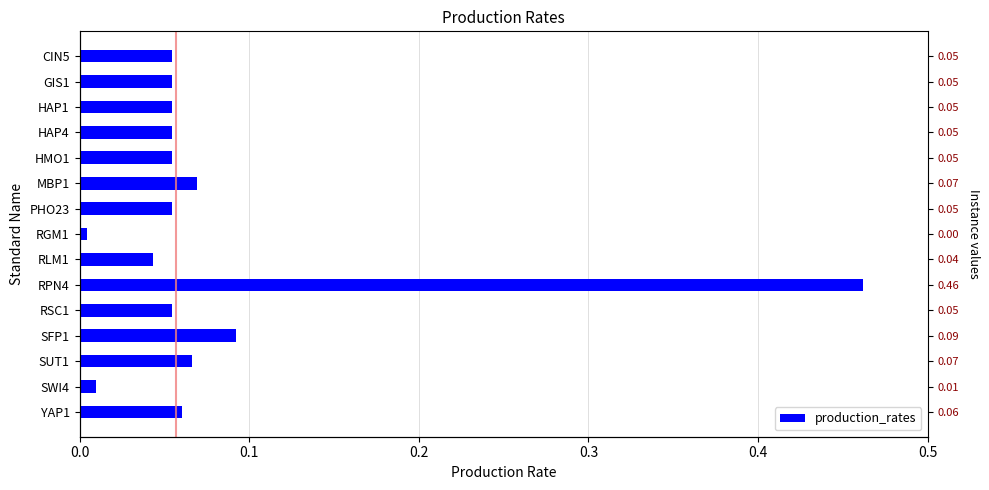

True or false: the data shows 0.0 at RLM1.

True